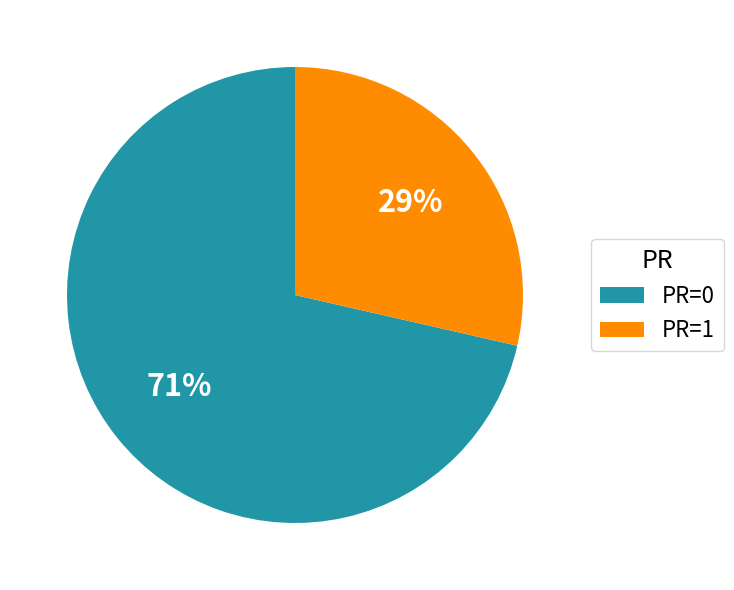

To the nearest percent, what is the average slice percentage?

50%